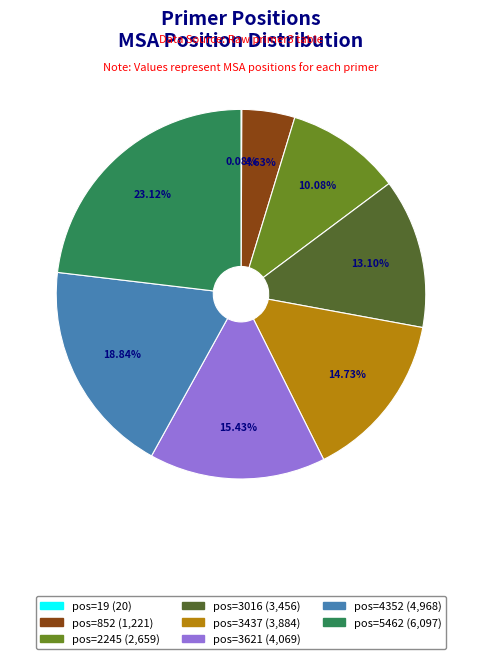

What portion of the pie excludes pos=5462?

76.9%